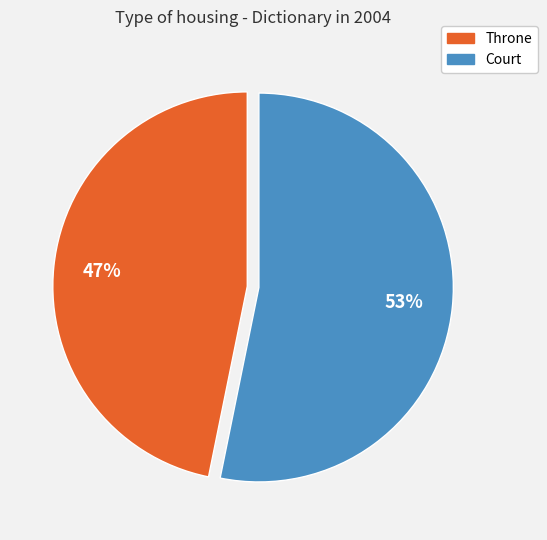

The Throne slice represents 47% of the pie. True or false?

True